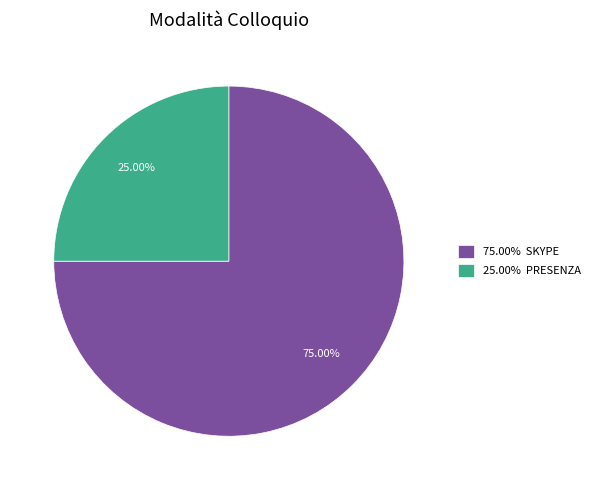

What is the largest slice in the pie chart?

75.00% SKYPE